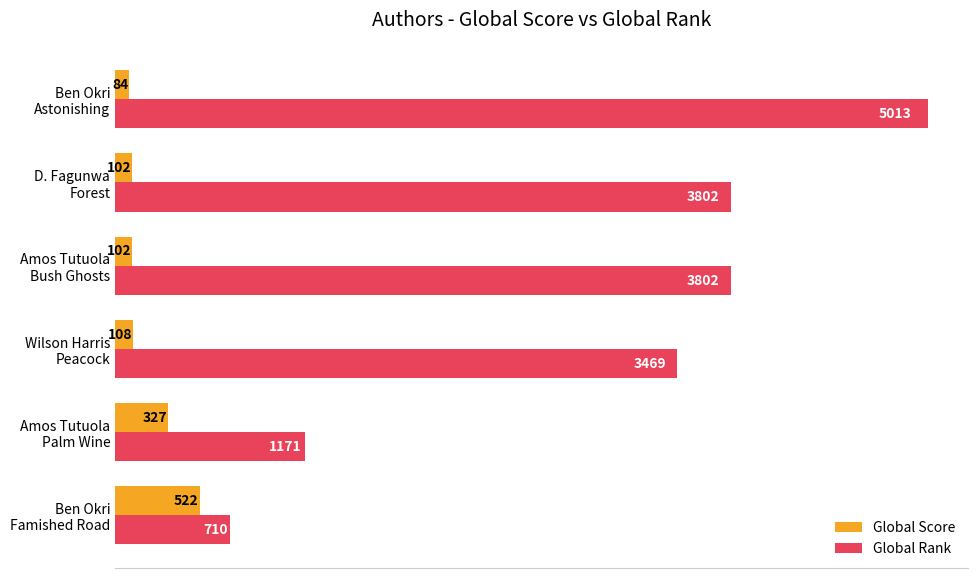

Which category has the highest value in the Global Rank series?

Ben Okri
Astonishing